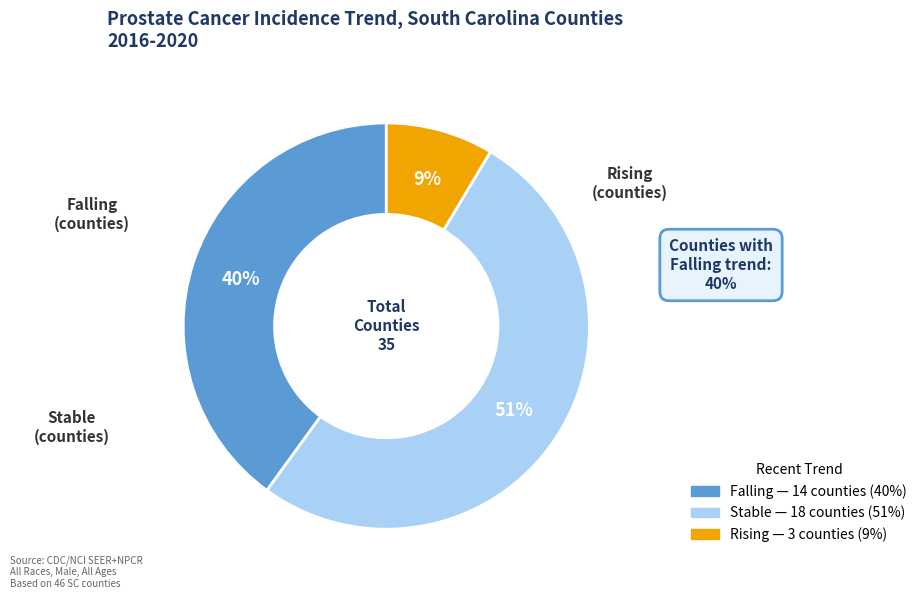

To the nearest percent, what is the average slice percentage?

33%